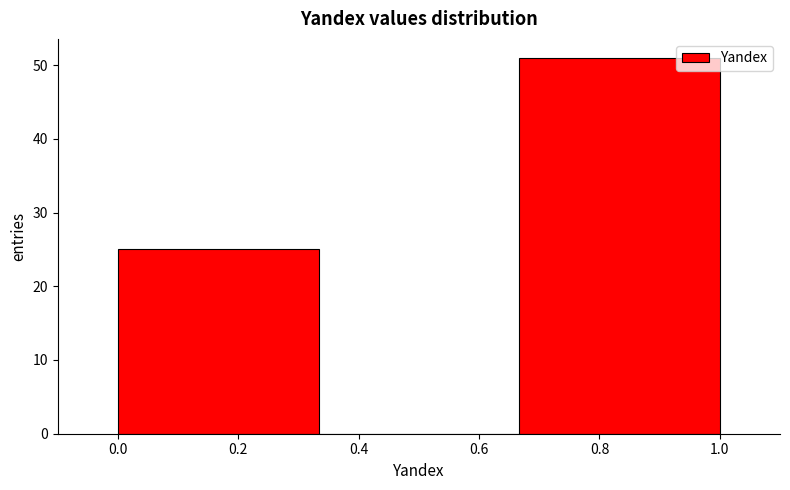

Reading left to right, list every bar in this chart as the range it spans on the x-axis followed by its height. Neither the bar edges nor the heights are printed on the chart, so give them approximately, as read against the axes.

0.00 to 0.34: 25
0.34 to 0.66: 0
0.66 to 1.00: 51